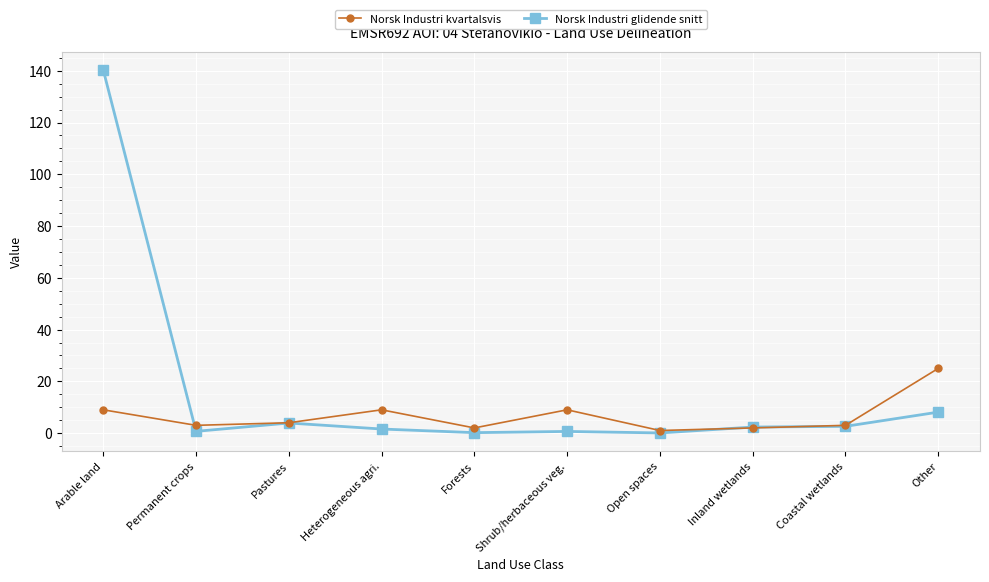

At which label does Norsk Industri glidende snitt reach its peak?

Arable land